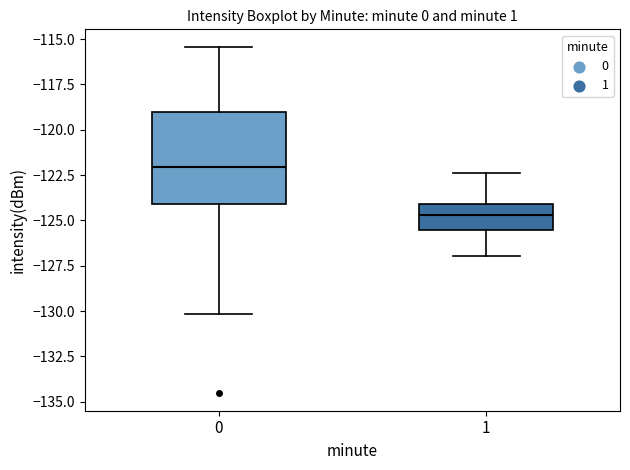

Reading left to right, read every box against the y-axis: the position of its median line, the range the box covers, and the ends of its whiskers. The values are not printed on the chart, so give them approximately, as read against the axis.

0: median -122.0, box -124.0 to -119.0, whiskers -130.0 to -115.5
1: median -124.5, box -125.5 to -124.0, whiskers -127.0 to -122.5